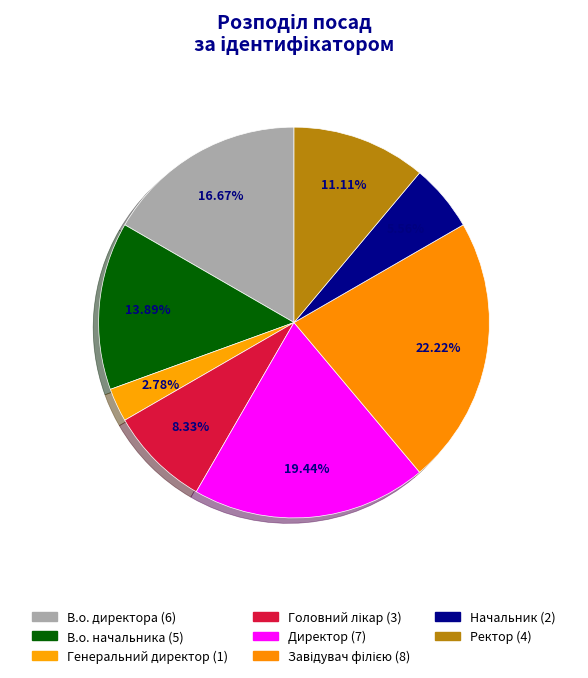

Is there a majority slice in this chart?

No